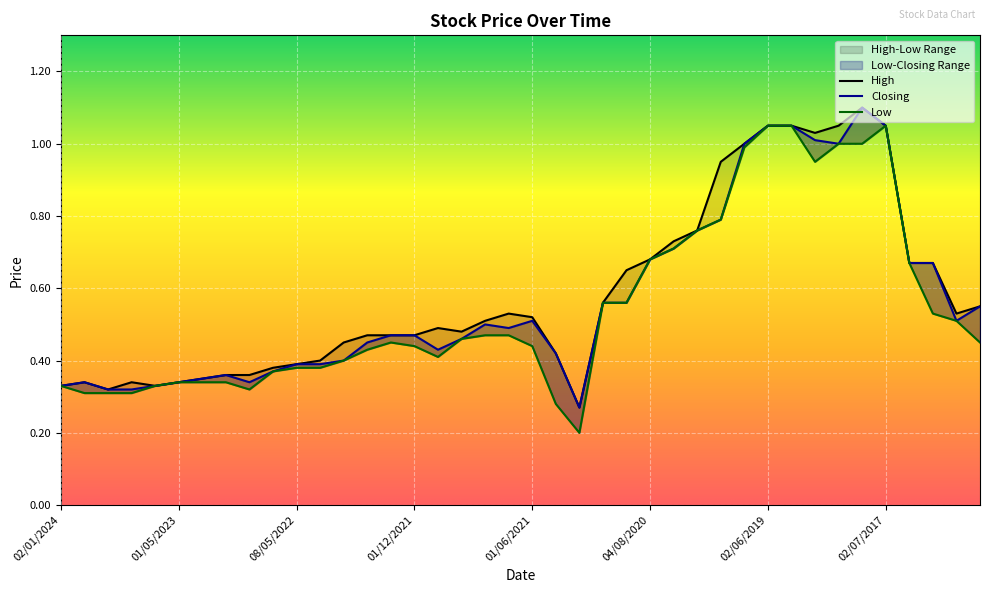

In Low, how many points are higher than both neighbors (excluding endpoints)?

2